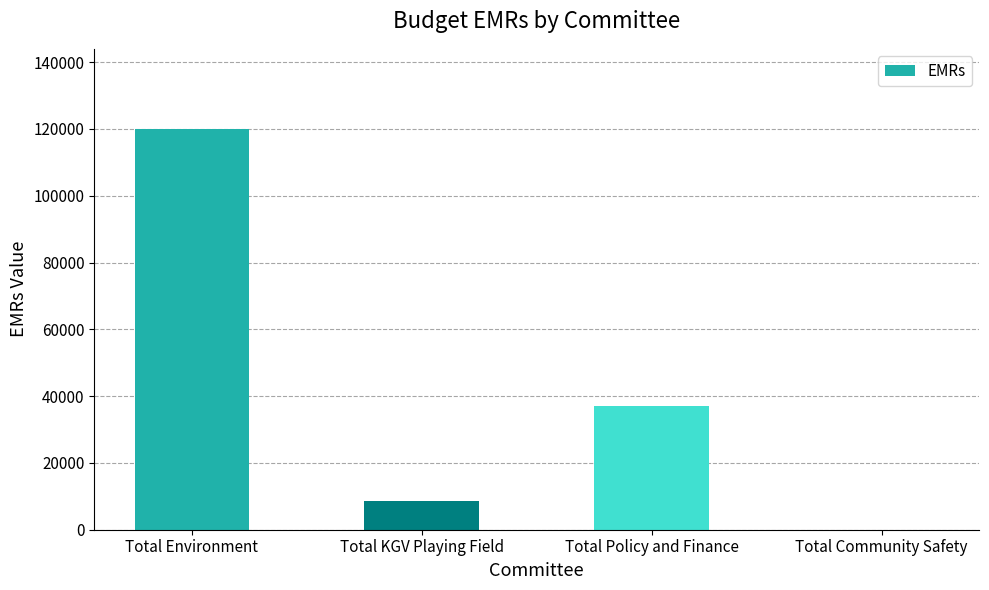

What is the greatest value displayed?

120000